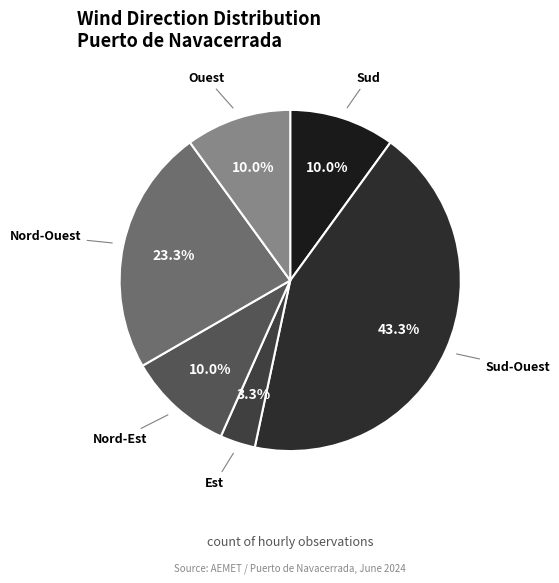

Is the sum of Sud and Nord-Est greater than half?

No